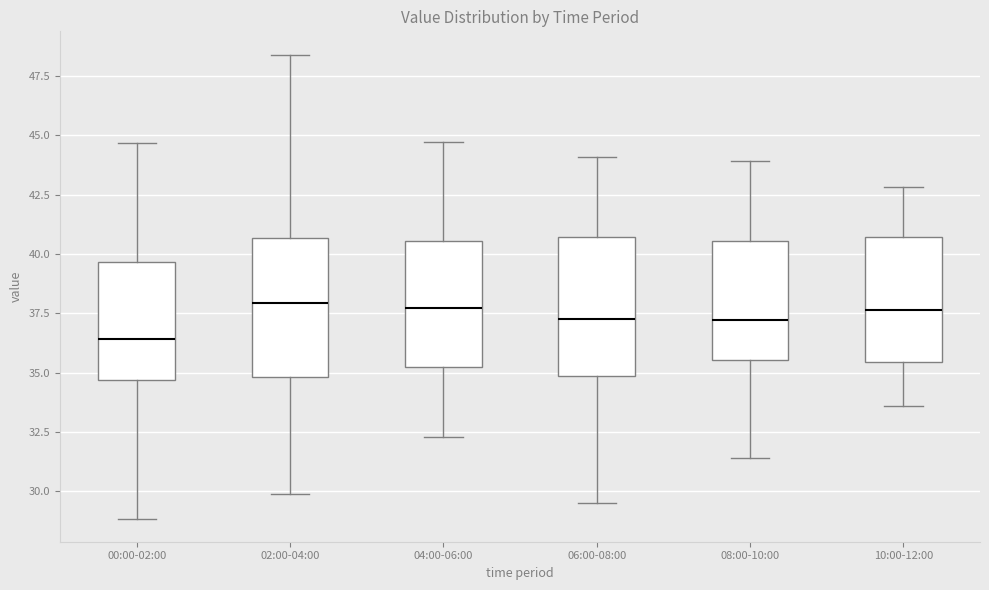

Reading left to right, transcribe this box plot: for each box, give where its median line is, the range the box spans, and where its two whiskers end, as read against the y-axis. The values are not printed on the chart, so give them approximately, as read against the axis.

00:00-02:00: median 36.5, box 34.5 to 39.5, whiskers 29.0 to 44.5
02:00-04:00: median 38.0, box 35.0 to 40.5, whiskers 30.0 to 48.5
04:00-06:00: median 37.5, box 35.5 to 40.5, whiskers 32.5 to 44.5
06:00-08:00: median 37.5, box 35.0 to 40.5, whiskers 29.5 to 44.0
08:00-10:00: median 37.0, box 35.5 to 40.5, whiskers 31.5 to 44.0
10:00-12:00: median 37.5, box 35.5 to 40.5, whiskers 33.5 to 43.0